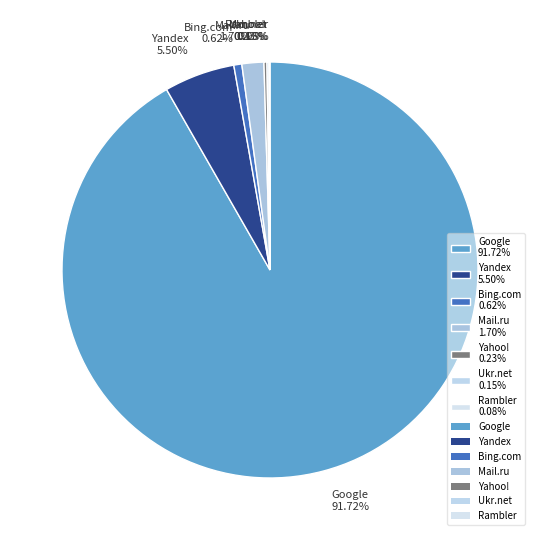

To the nearest percent, what is the difference between the Google and Mail.ru slice percentages?

90%